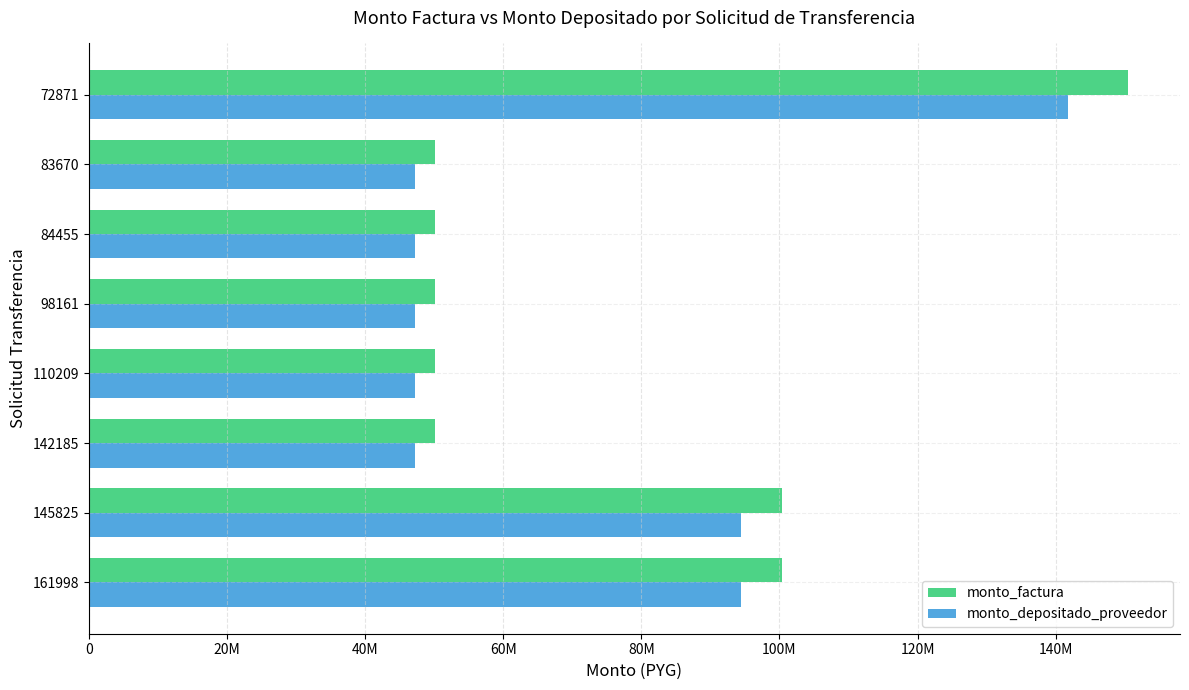

What are all the series names shown in the legend?

monto_factura, monto_depositado_proveedor